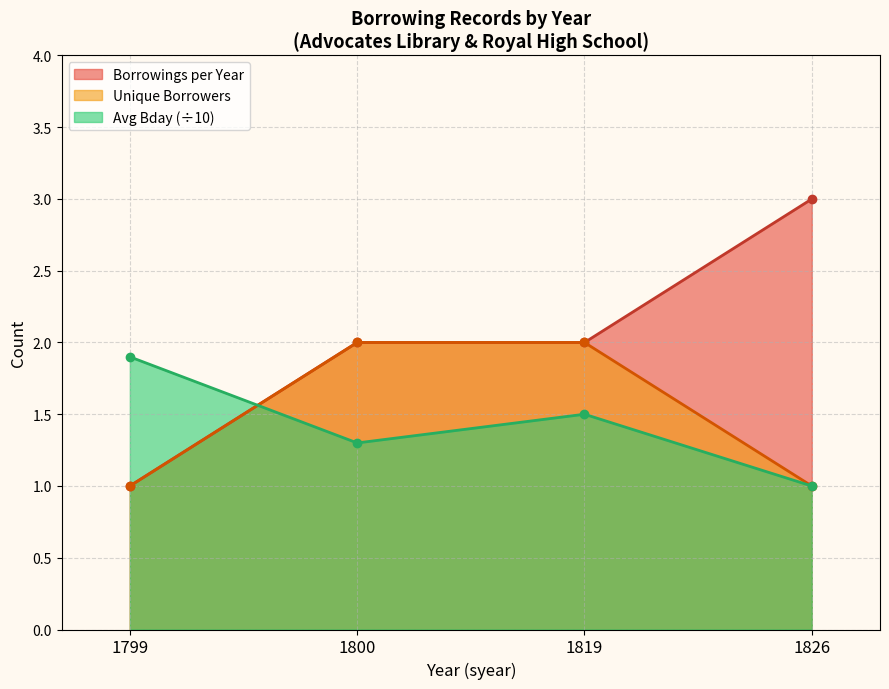

Which series changed the most between 1799 and 1819?

Borrowings per Year